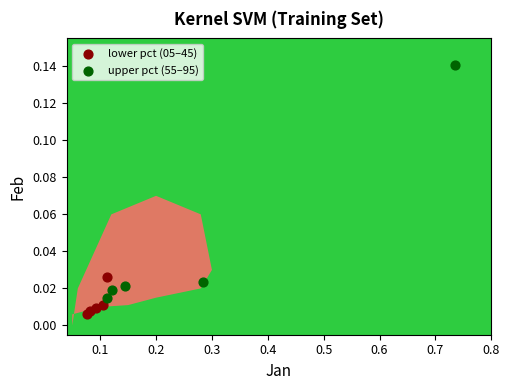

Which series reaches the maximum Y coordinate?

upper pct (55–95)